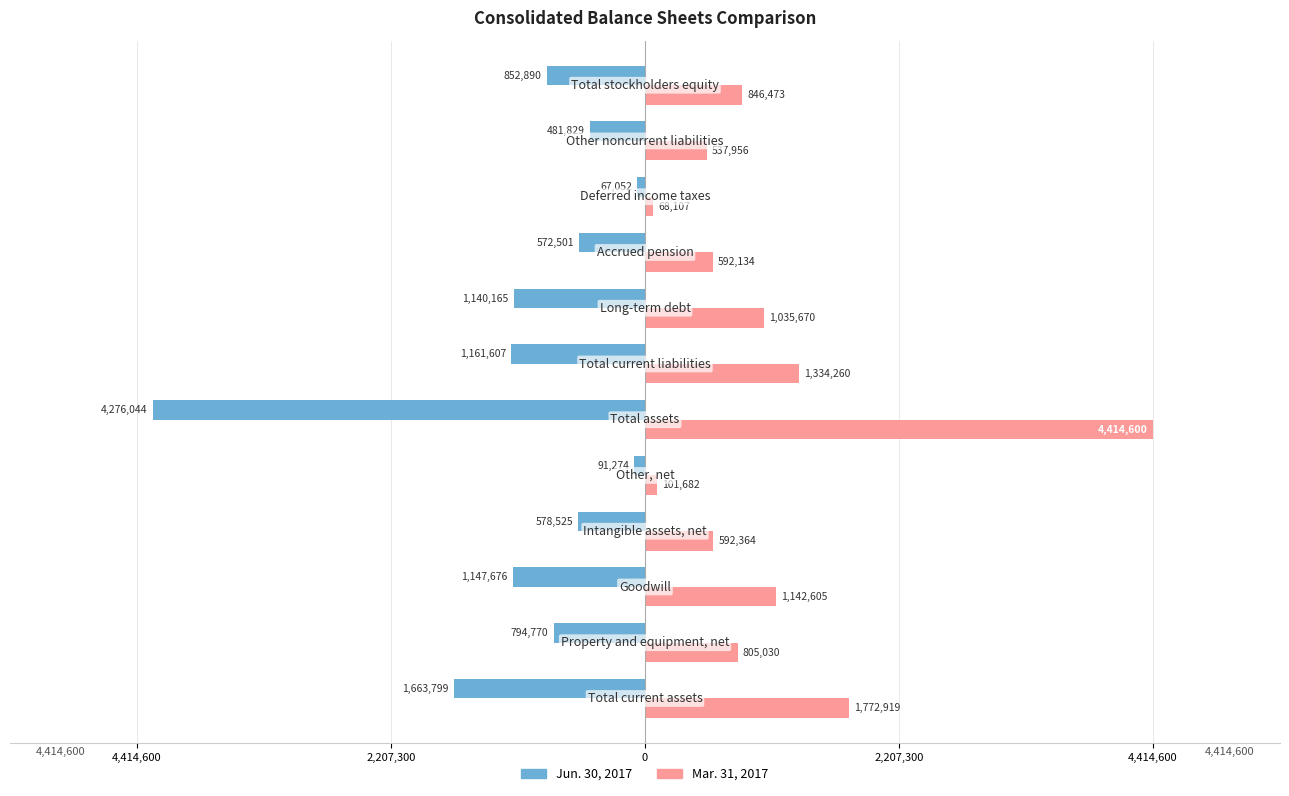

Which series has the largest total across all categories?

Mar. 31, 2017